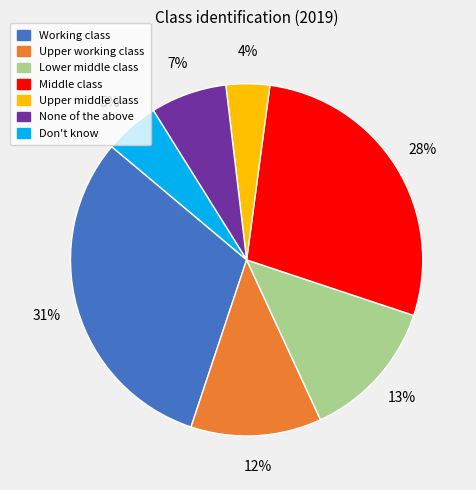

What is the smallest slice in the pie chart?

Upper middle class